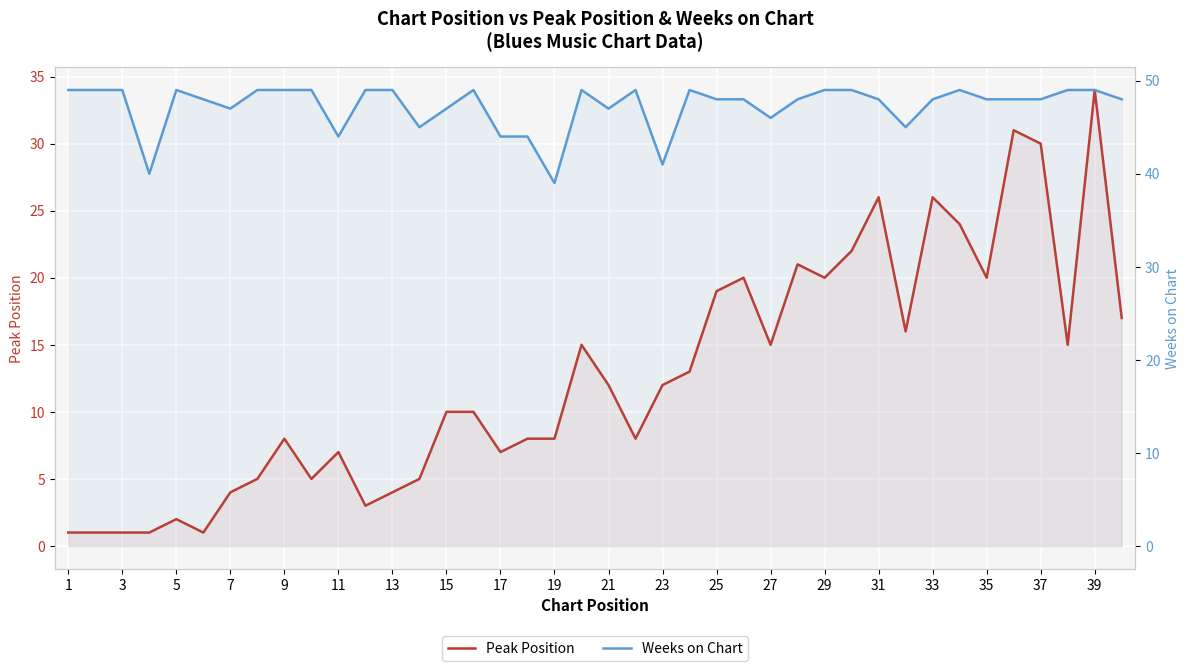

Is the value of Weeks on Chart at 27 greater than the value of Peak Position at 25?

Yes